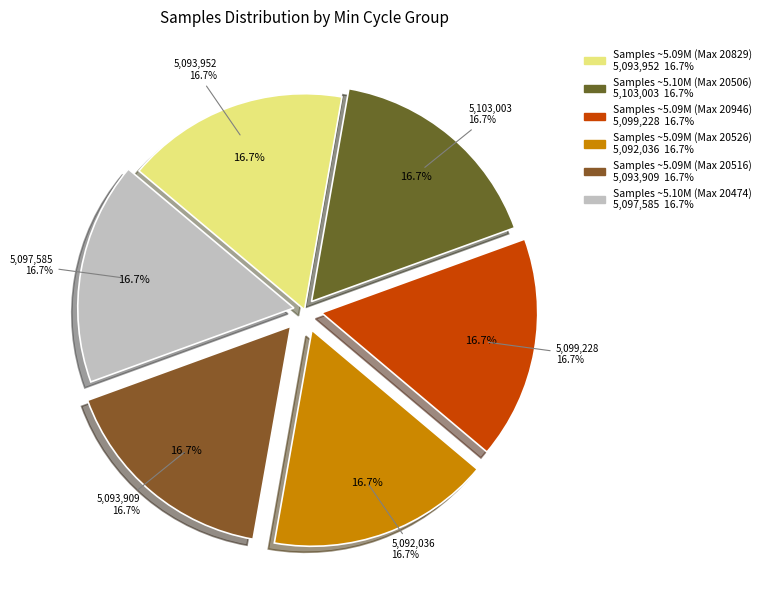

Between 28-20946 and 28-20474, which is larger?

28-20946